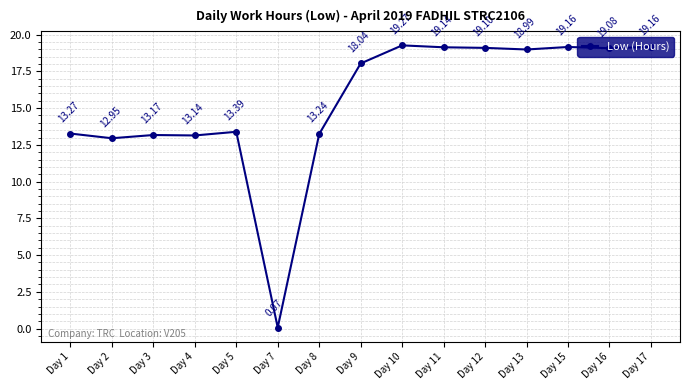

What is the difference between the second highest and second lowest values?

6.2